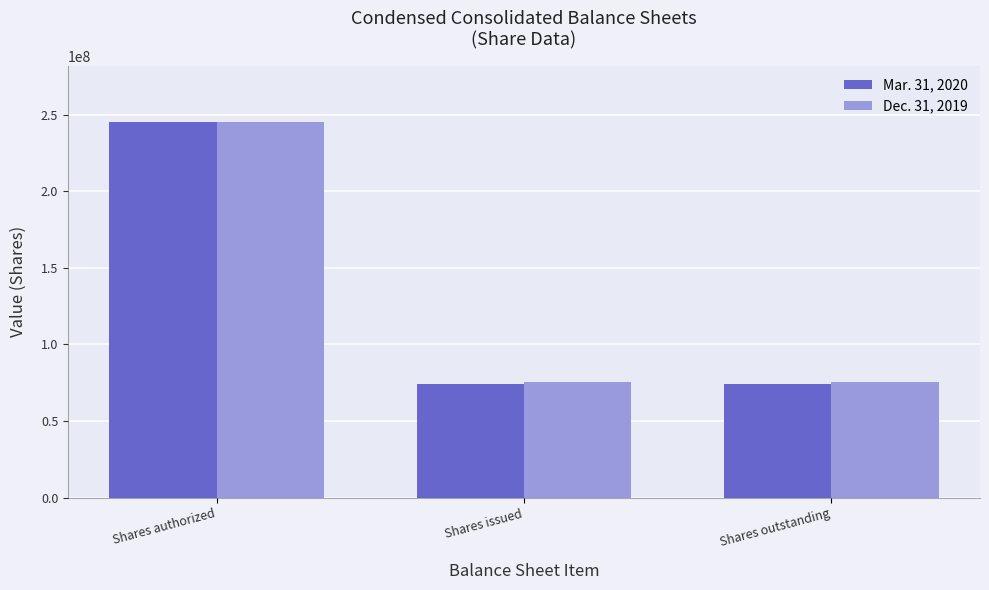

The Mar. 31, 2020 series shows 245000000 at Shares authorized. True or false?

True